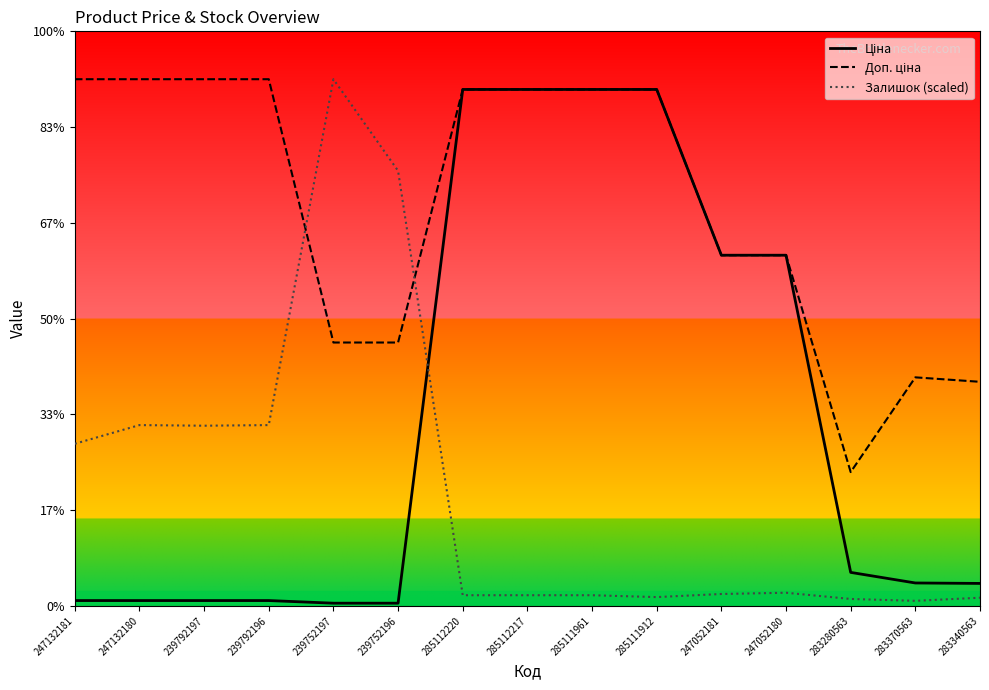

At which label is Доп. ціна closest to 6896?

247052181